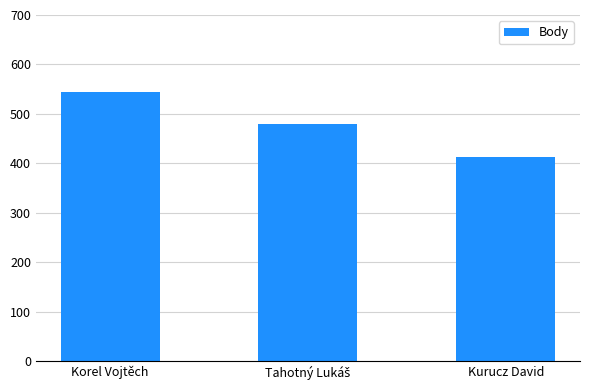

What position from the right is Korel Vojtěch?

3